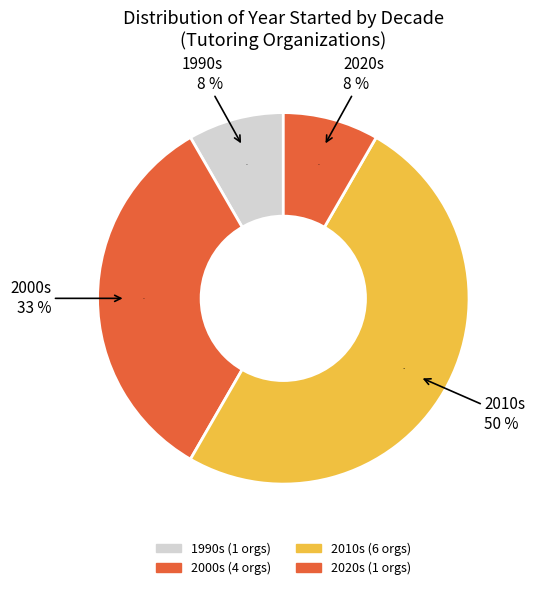

Is it true that HeyTutor (2013) is 1% of the pie?

False